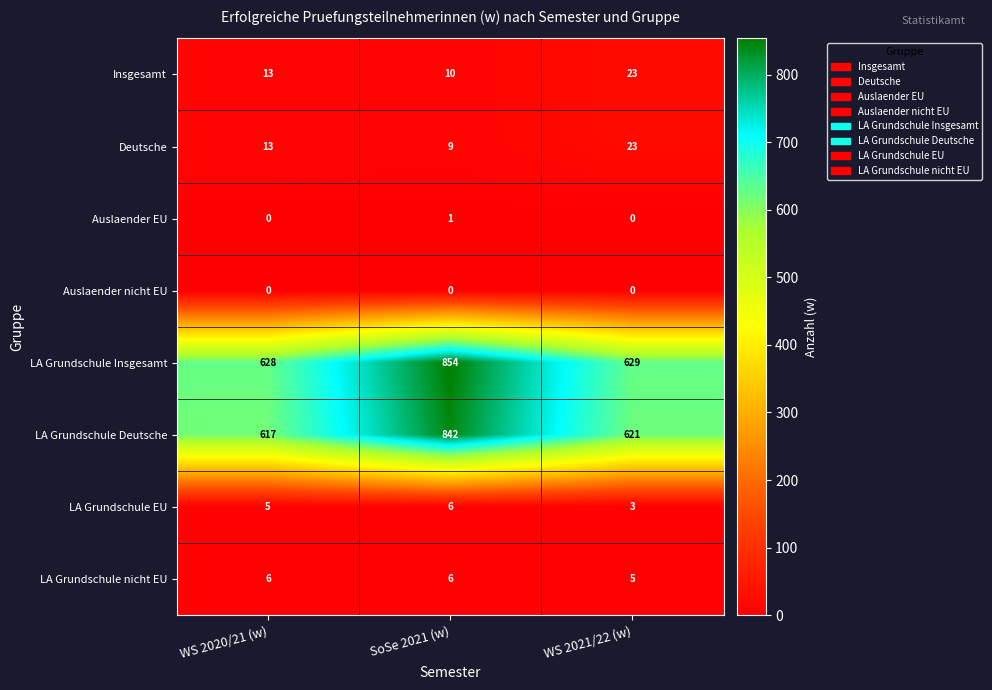

At which category does the chart reach its peak across all series?

SoSe 2021 (w)